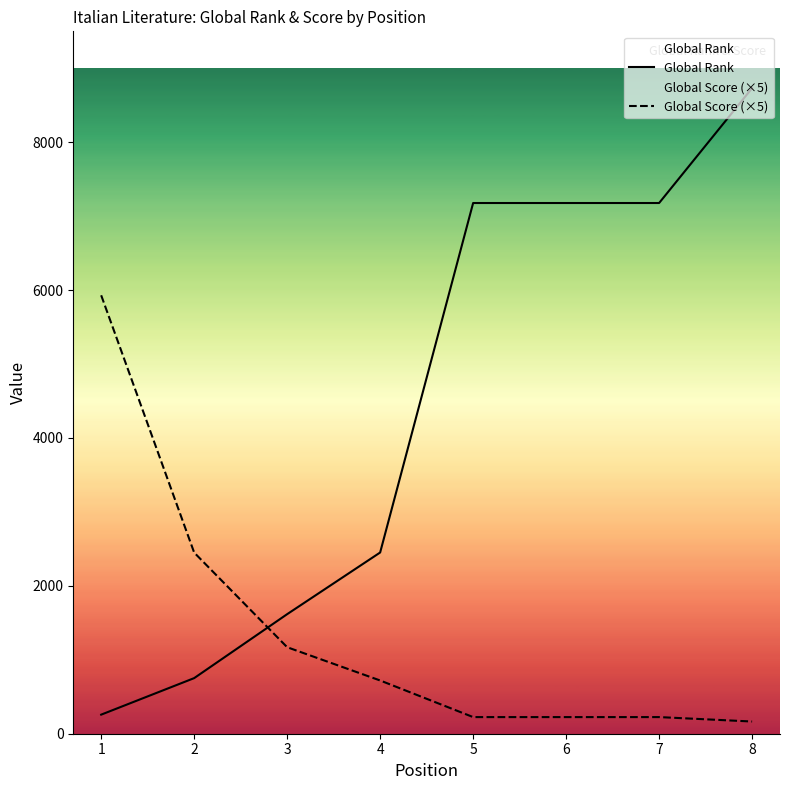

True or false: Global Score (×5) has a value of 310 at 7.

False